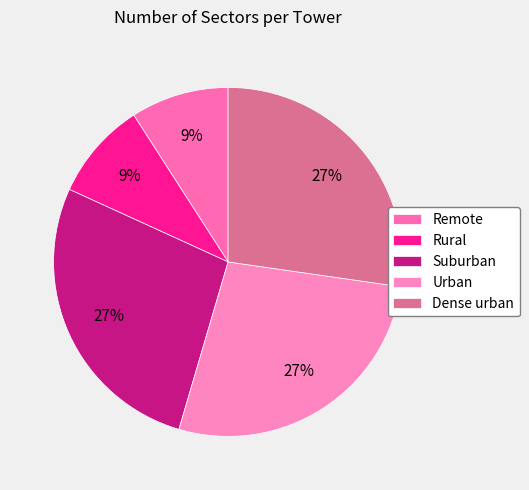

Which slice is the largest?

Suburban